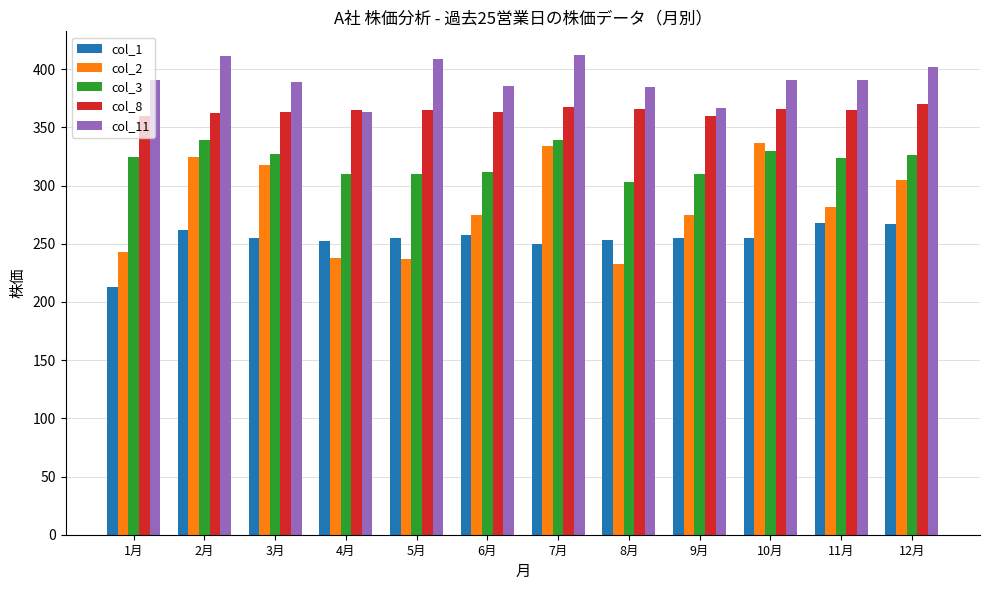

What is the difference between the highest and lowest values at 10月?

136